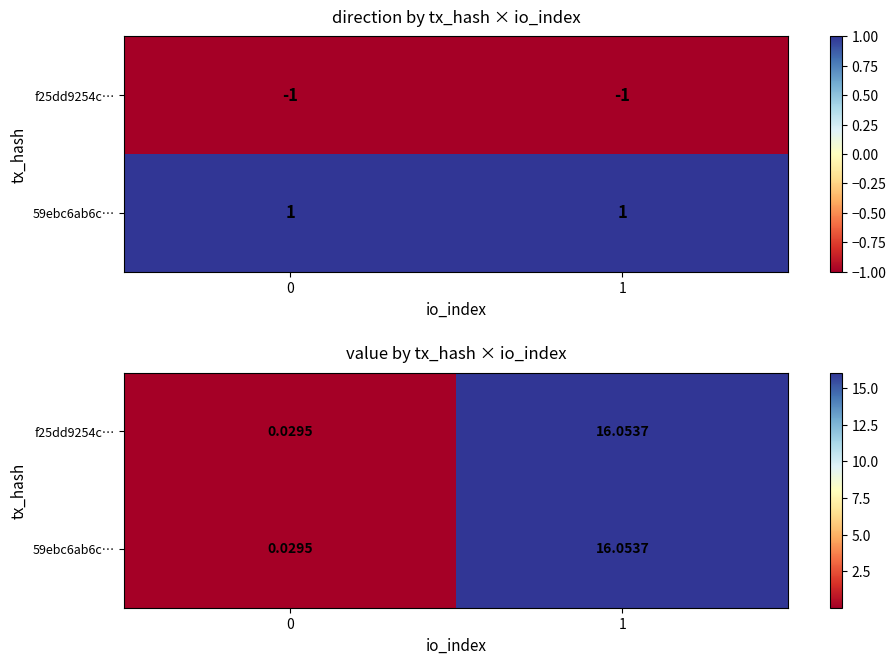

The f25dd9254c… series shows 21.3 at 1. True or false?

False